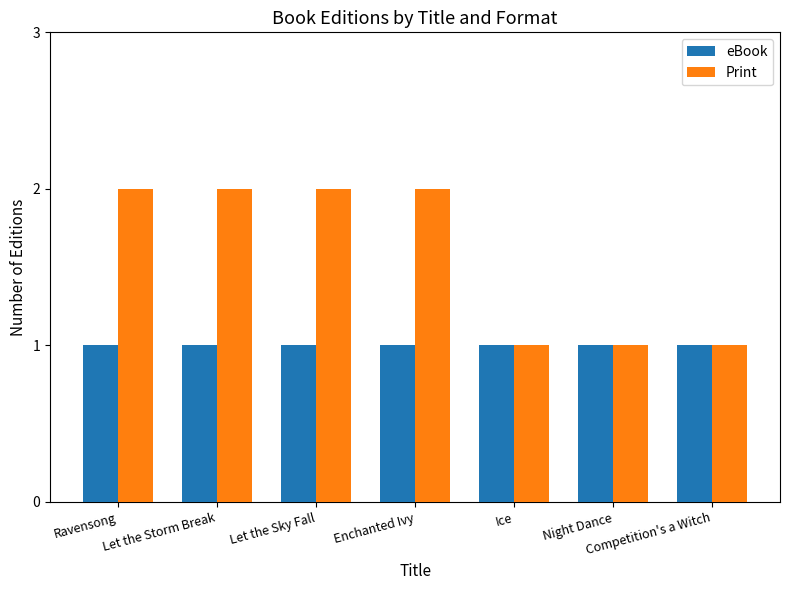

How many bars are there in total?

14